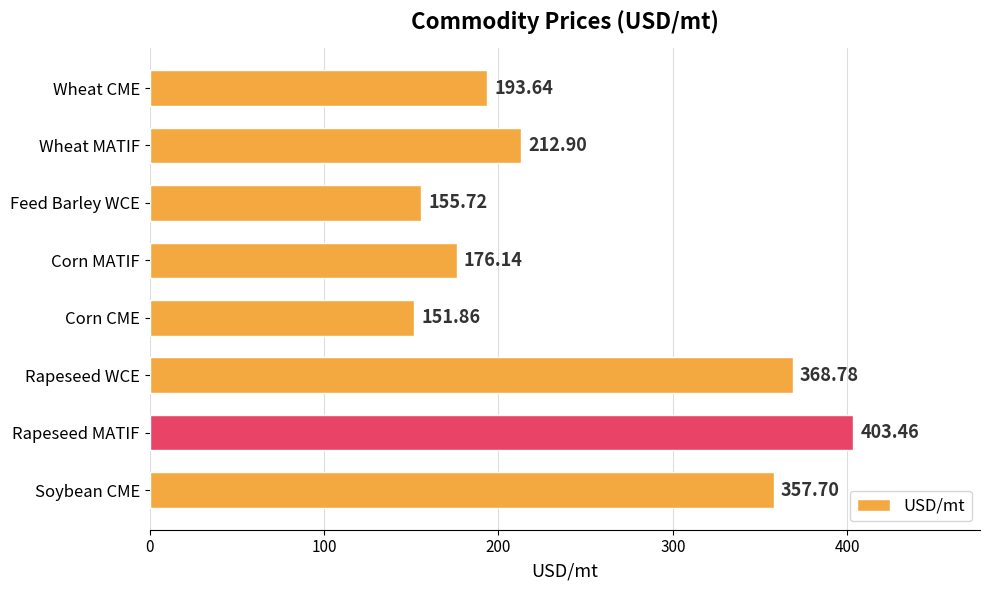

What is the smallest value displayed?

151.9